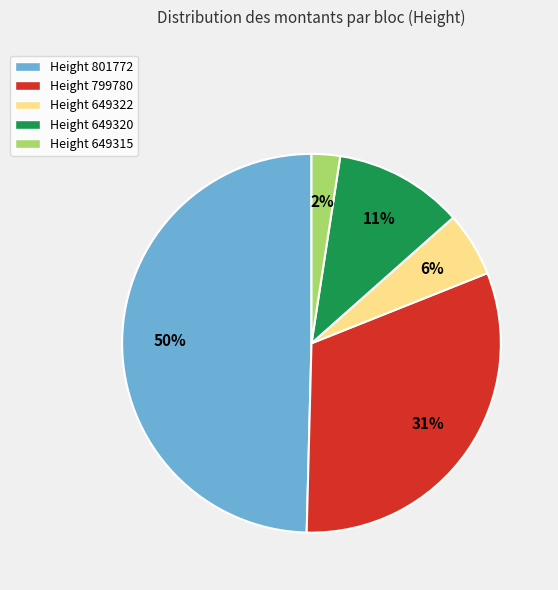

Which category has the biggest portion of the pie?

Height 801772